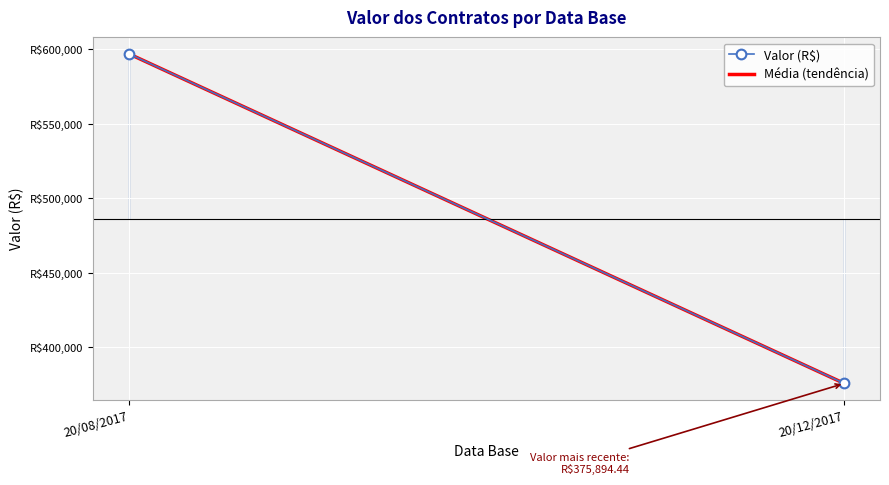

Is the value of Valor (R$) at 20/08/2017 greater than the value of Média (tendência) at 20/08/2017?

No